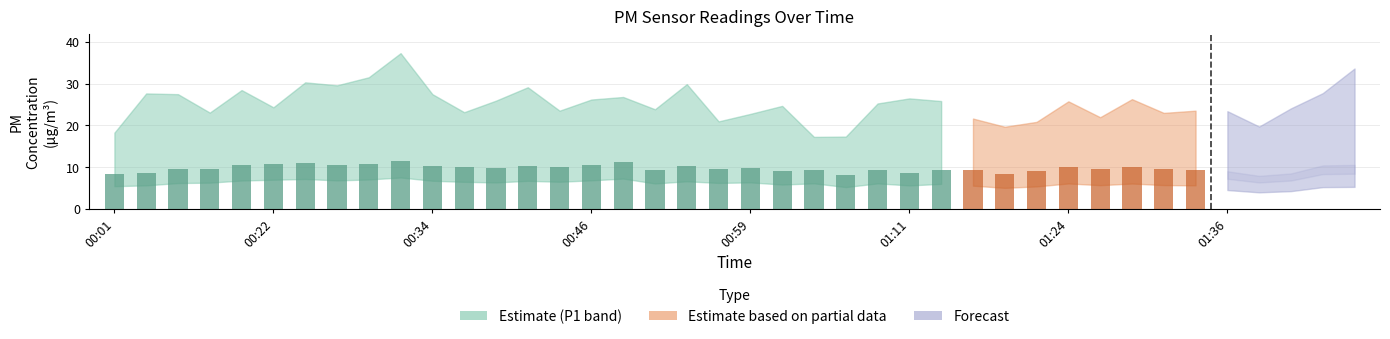

At which label does P1 reach its peak?

00:32